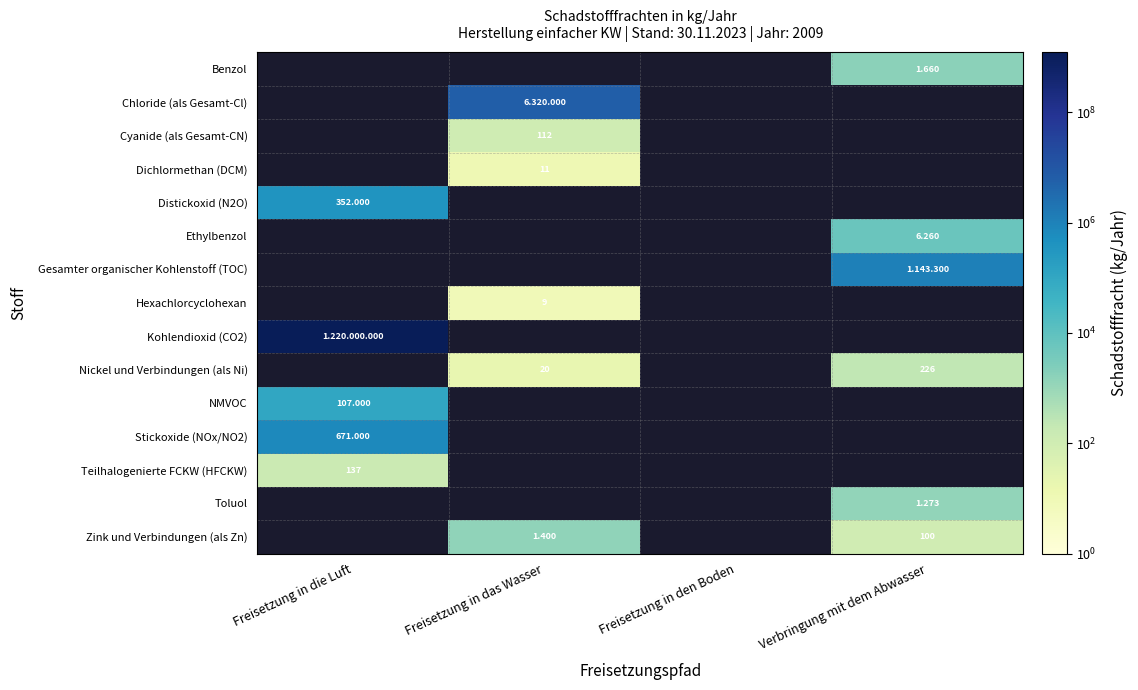

Count the number of data series in this chart.

15